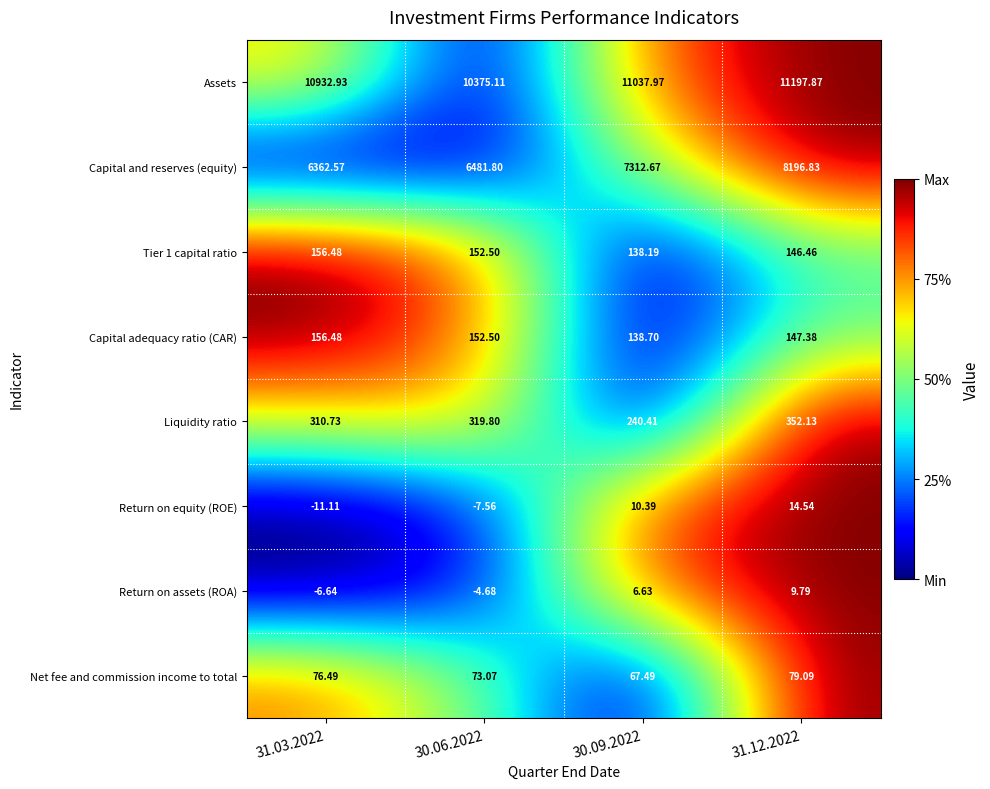

Which series has the widest spread of values?

Capital and reserves (equity)